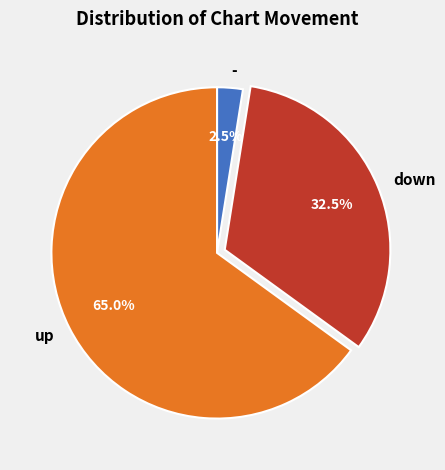

Which has a higher value, - or up?

up